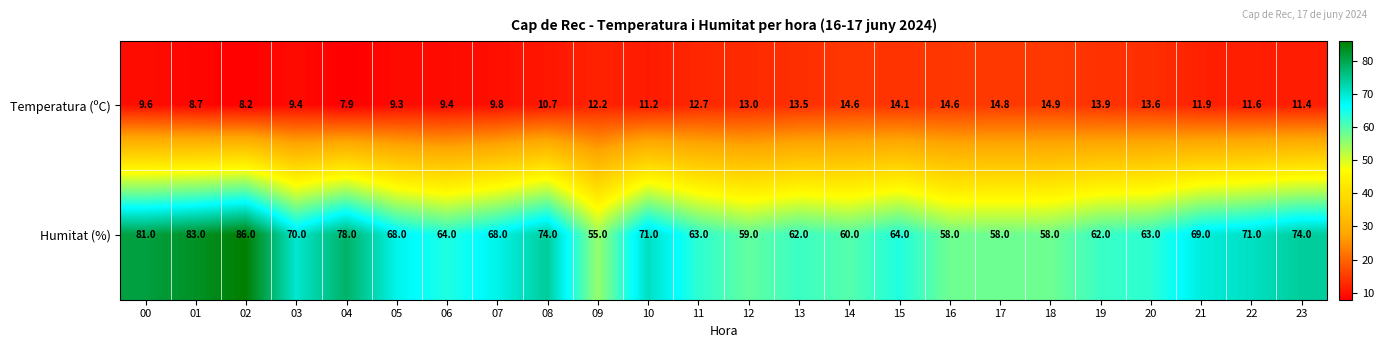

What is the difference between the highest and lowest values at 06?

54.6